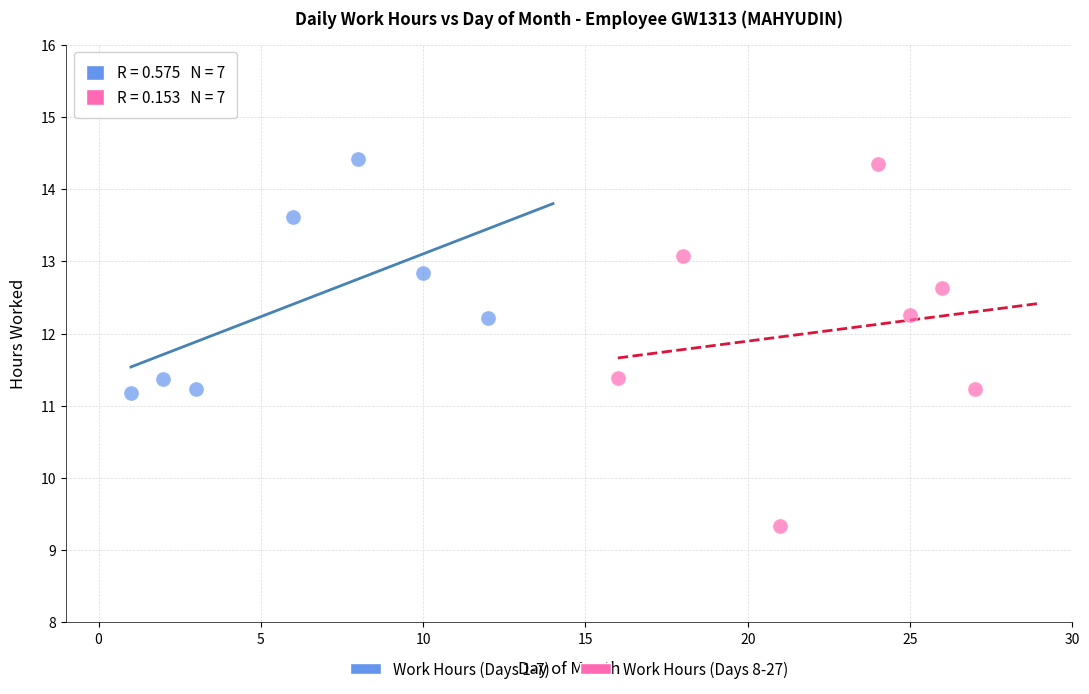

What are all the series names shown in the legend?

Work Hours (Days 1-7), Work Hours (Days 8-27)